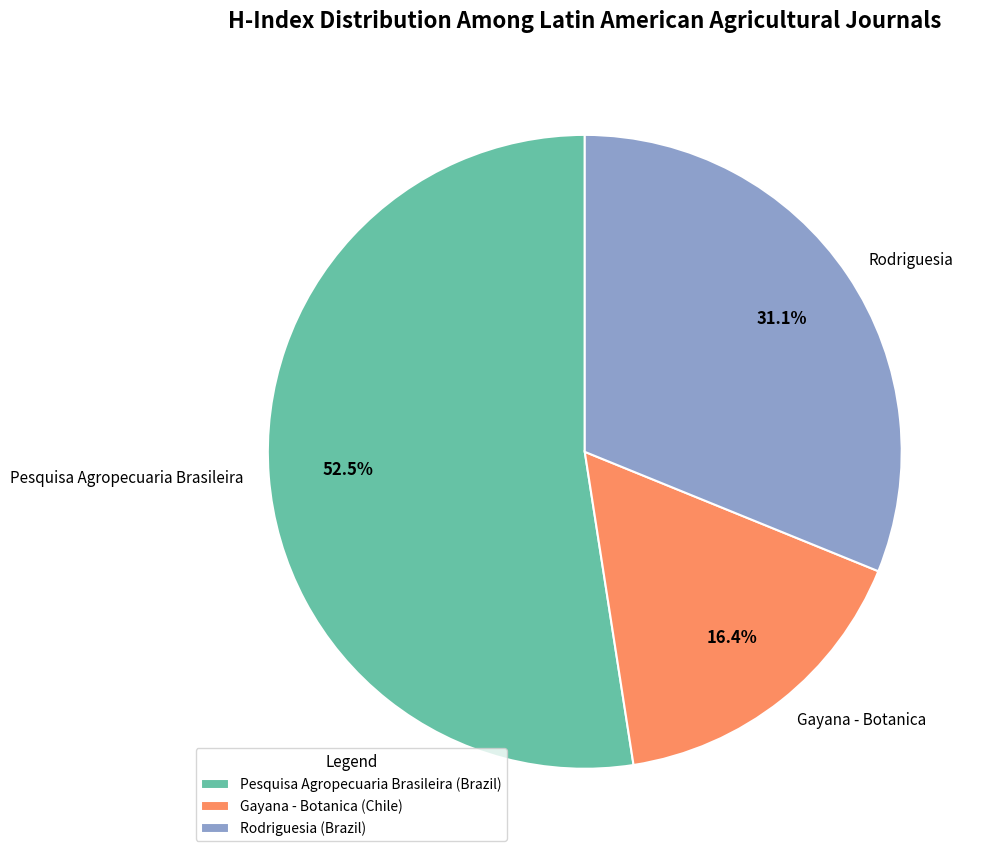

To the nearest percent, what percentage of the pie is Rodriguesia?

31%